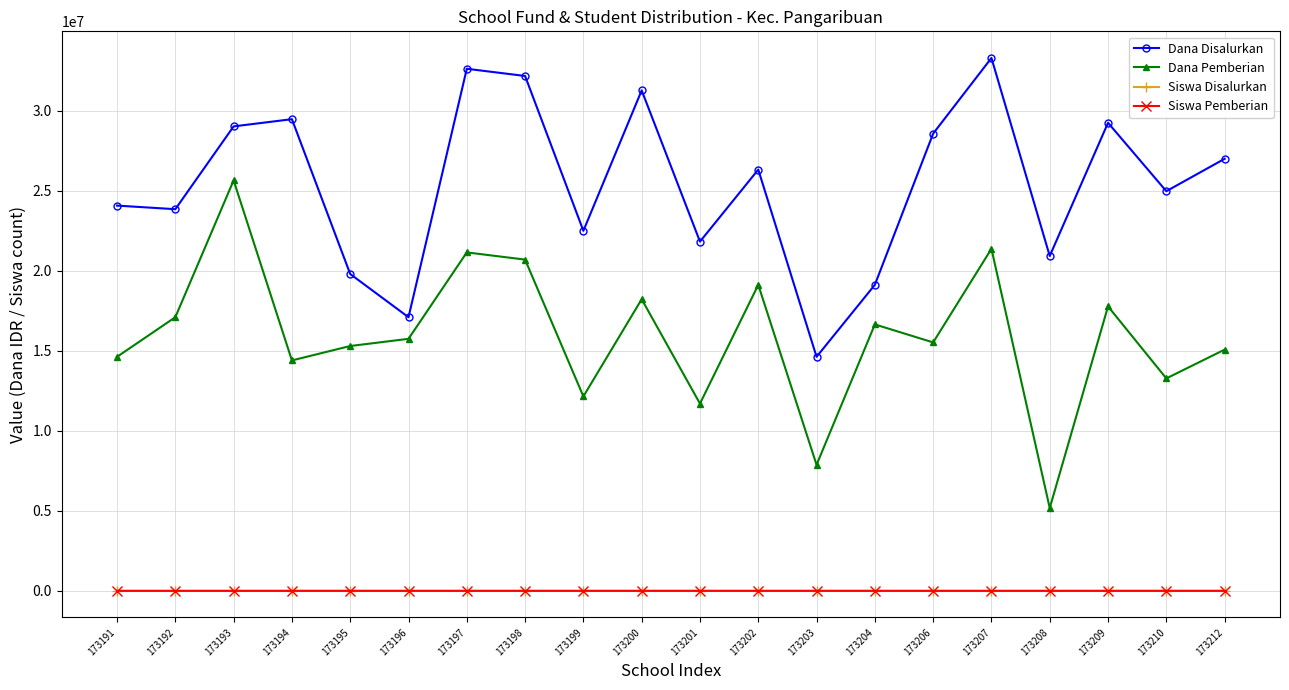

In Siswa Pemberian, how many points are lower than both neighbors (excluding endpoints)?

7